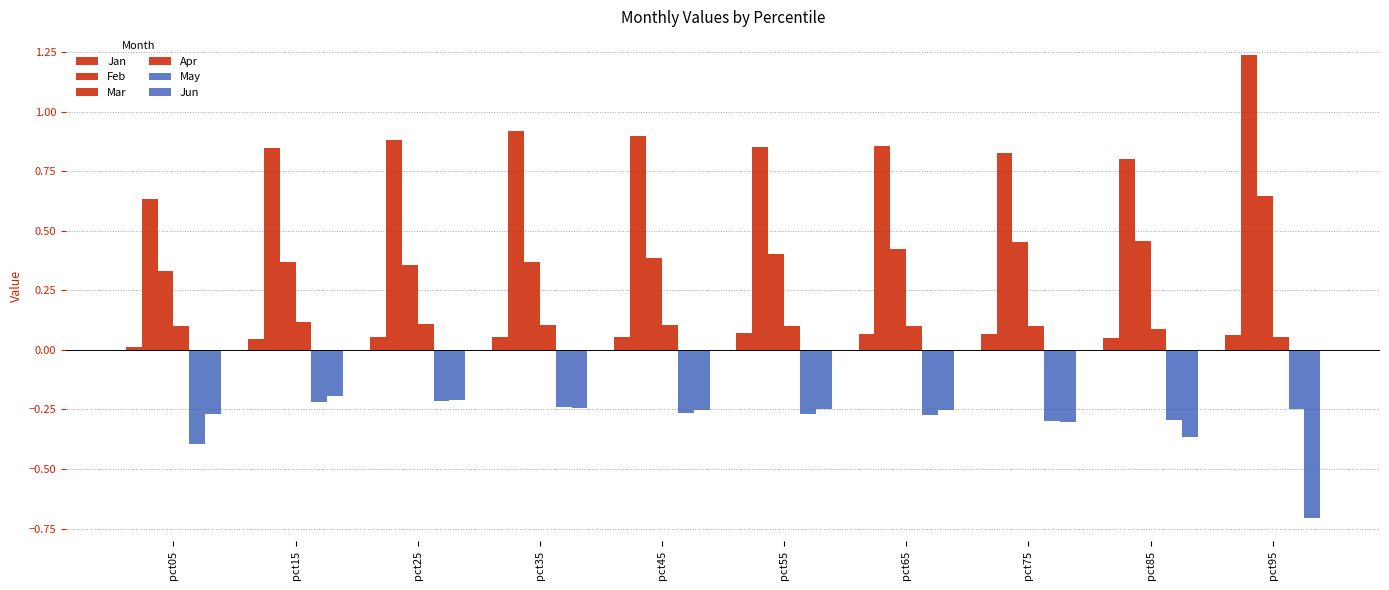

What is the highest value of the Mar series?

0.6